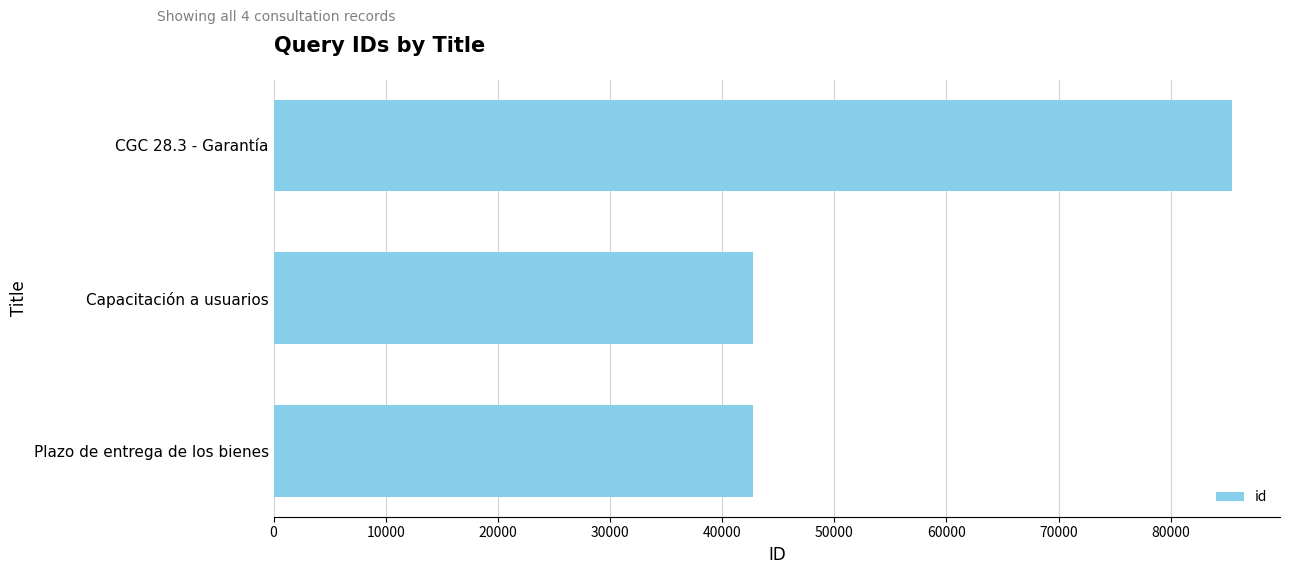

What is the change in value from Plazo de entrega de los bienes to CGC 28.3 - Garantía?

+42737